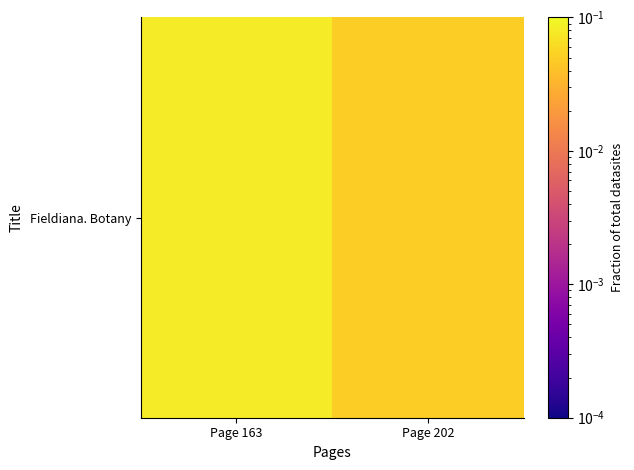

Rank the categories by value from lowest to highest.

Page 202, Page 163